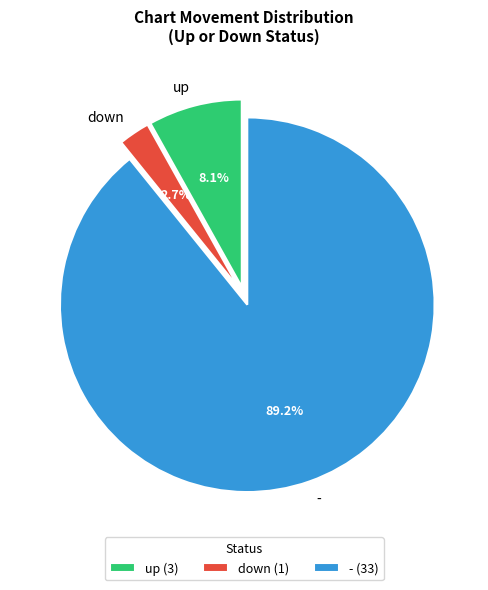

Rank the categories by value from lowest to highest.

down, up, -